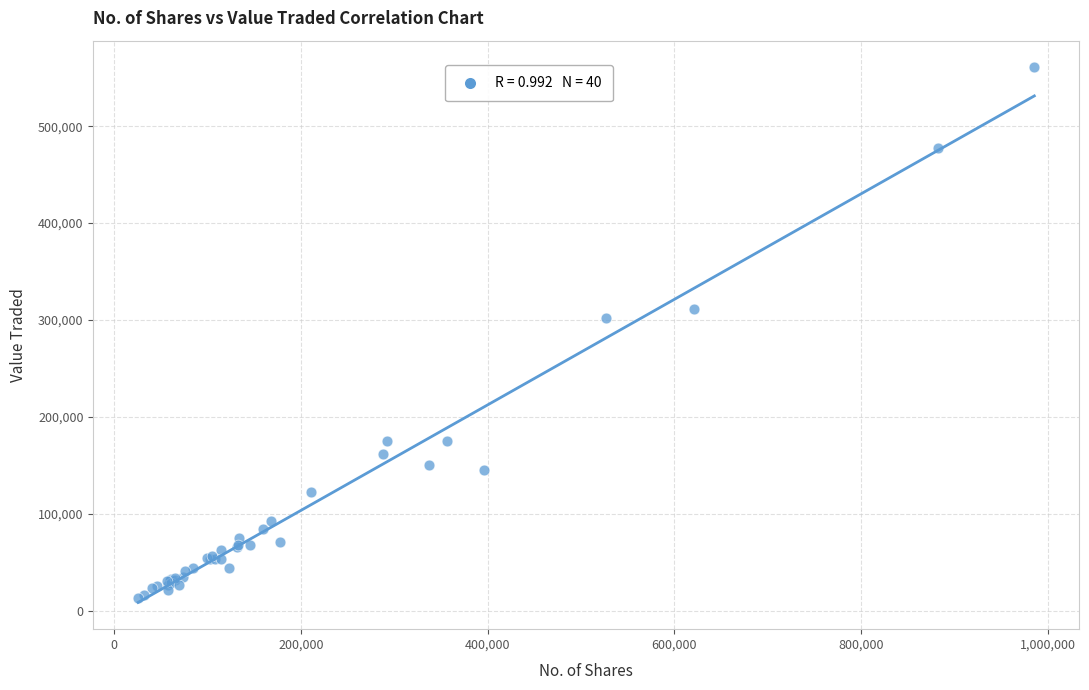

What Y value in the scatter plot is closest to 286899?

302583